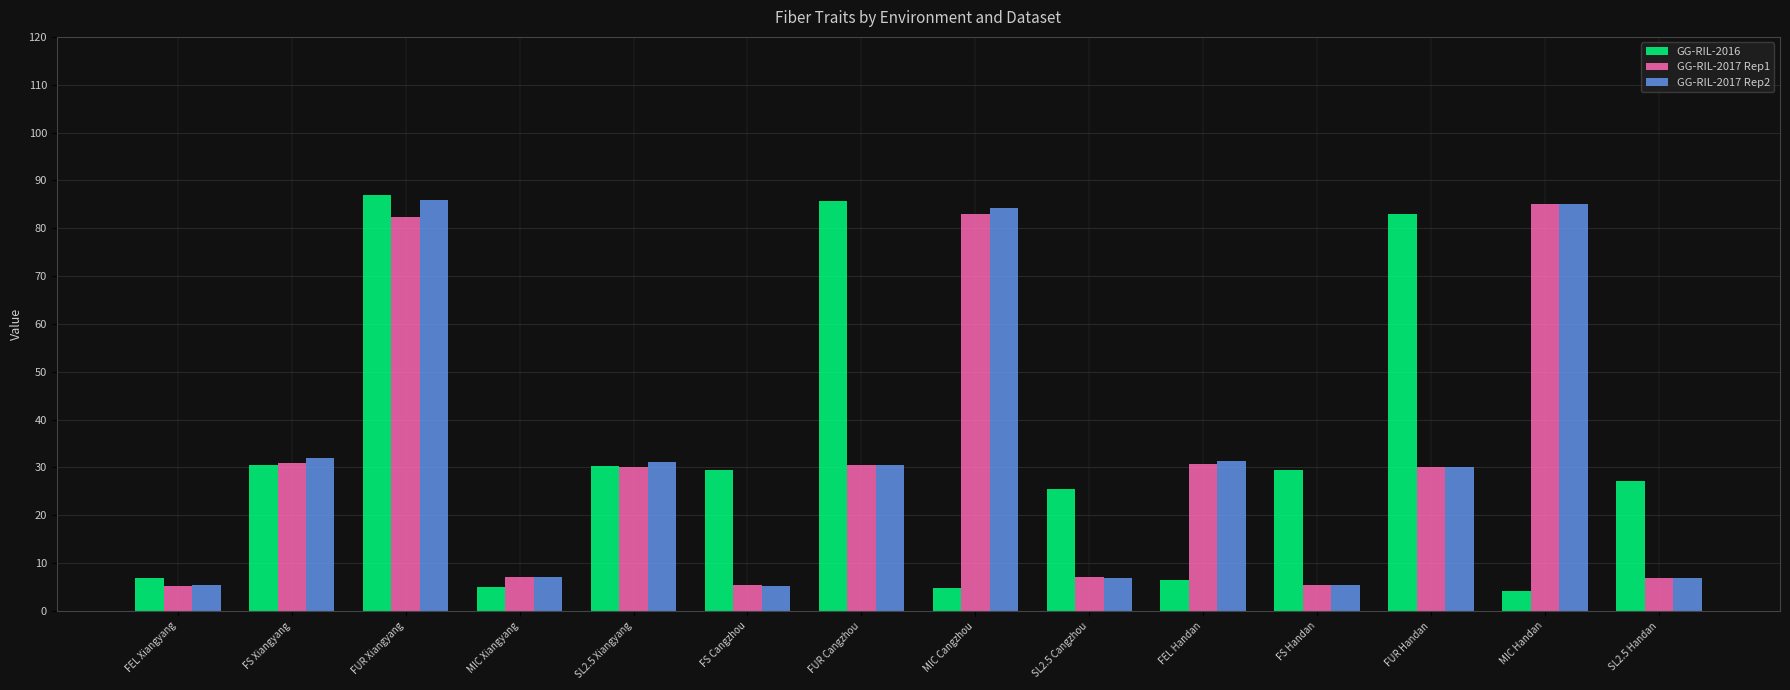

What is the average value of the GG-RIL-2016 series?

32.5